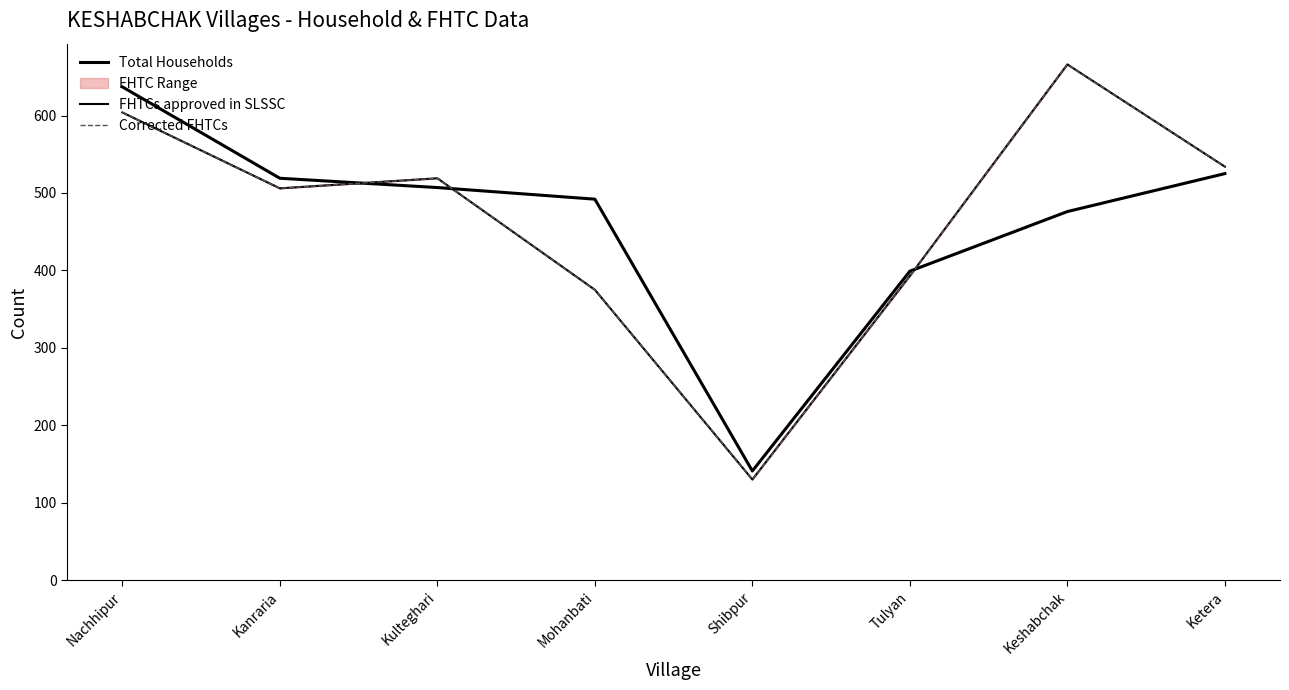

List the series in order of their peak value, lowest first.

Total Households, FHTCs approved in SLSSC, Corrected FHTCs